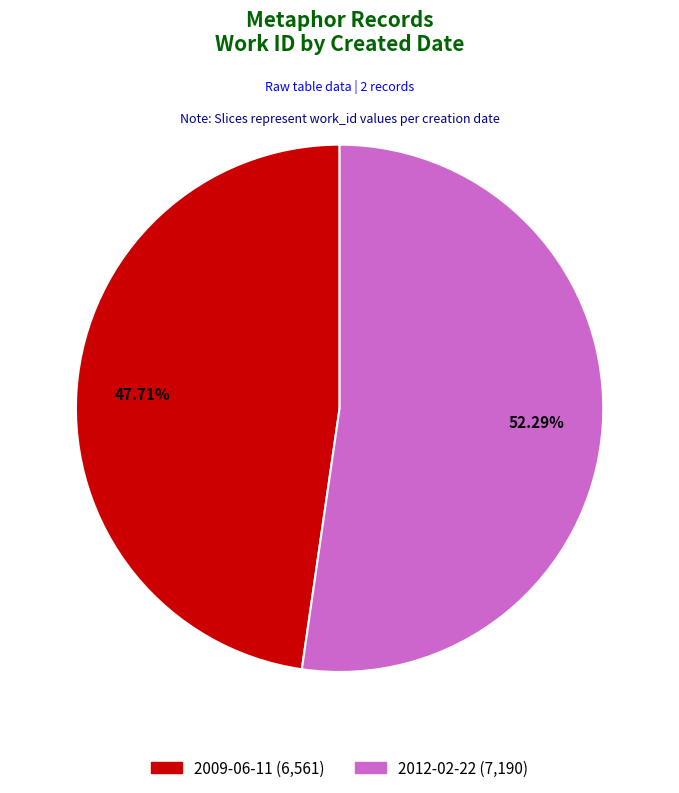

What percentage do 2009-06-11 and 2012-02-22 together represent?

100.0%